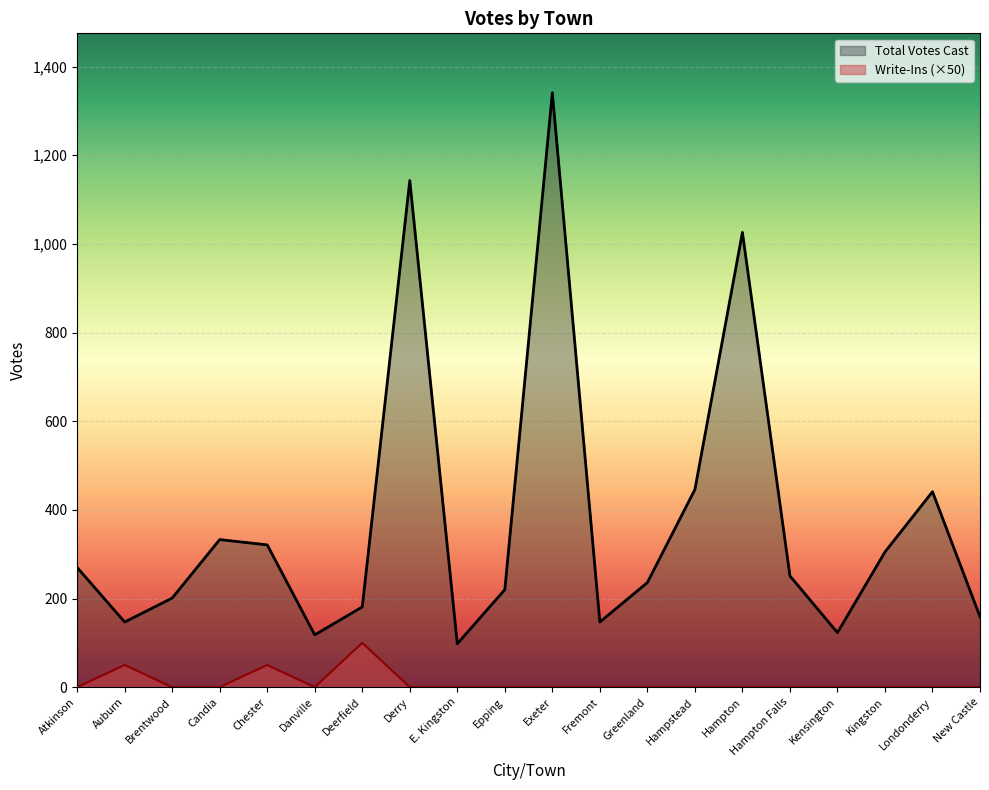

Where is the first local minimum for Total Votes Cast?

Auburn